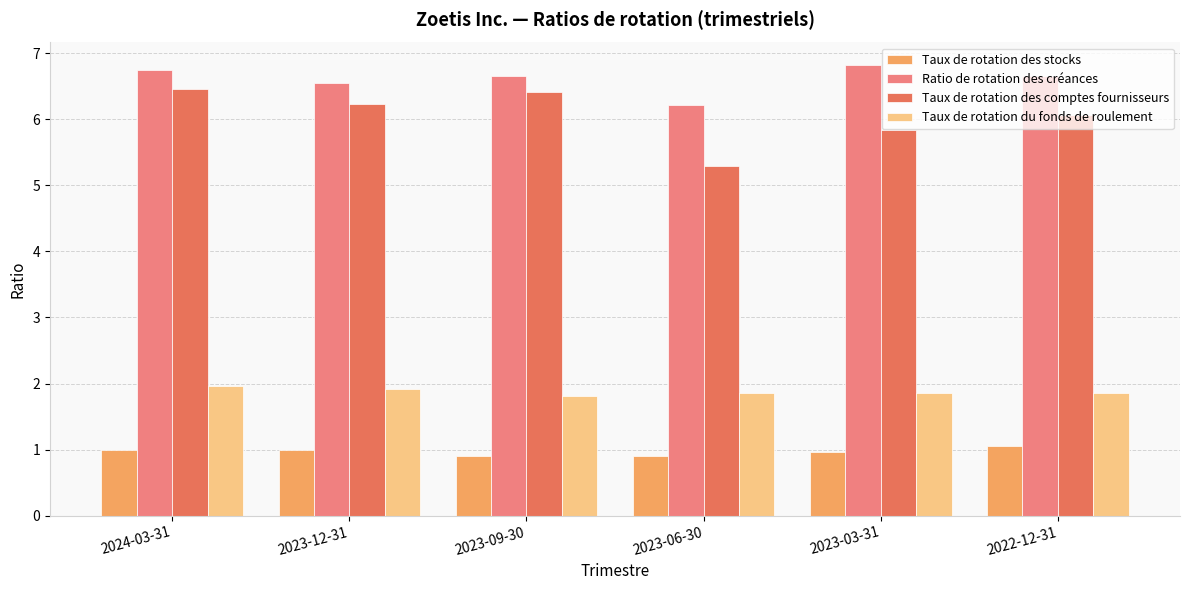

The value of Taux de rotation du fonds de roulement at 2022-12-31 is 1.9. True or false?

True